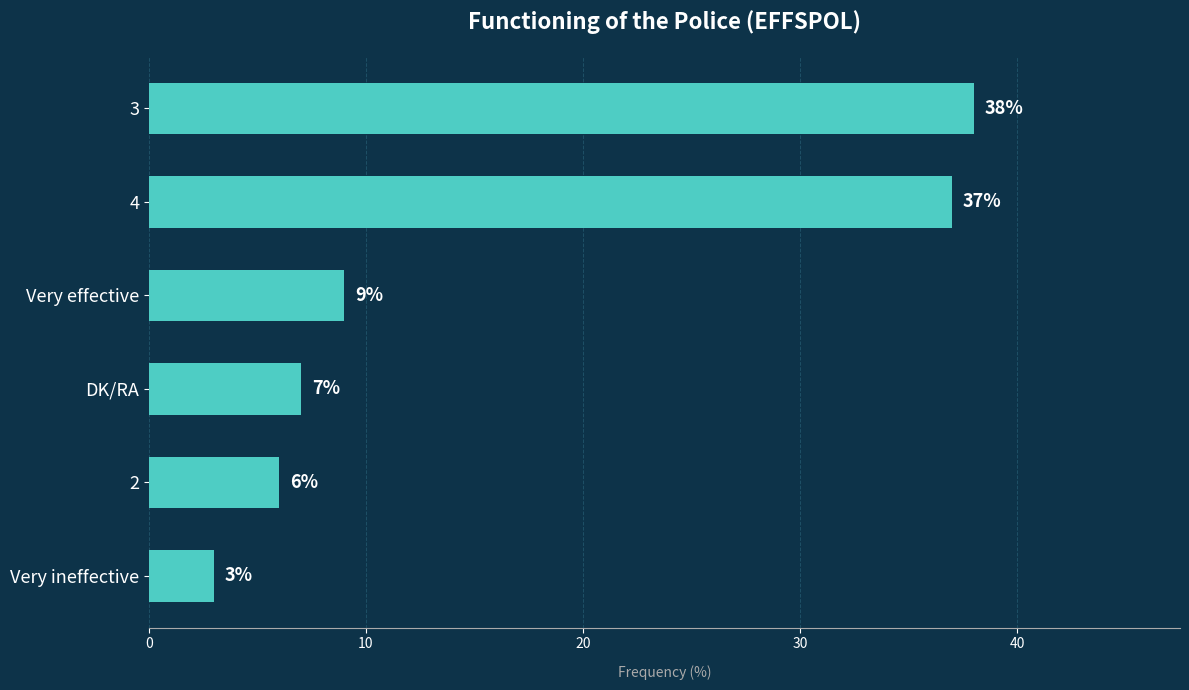

Which label corresponds to the smallest value in the chart?

Very ineffective